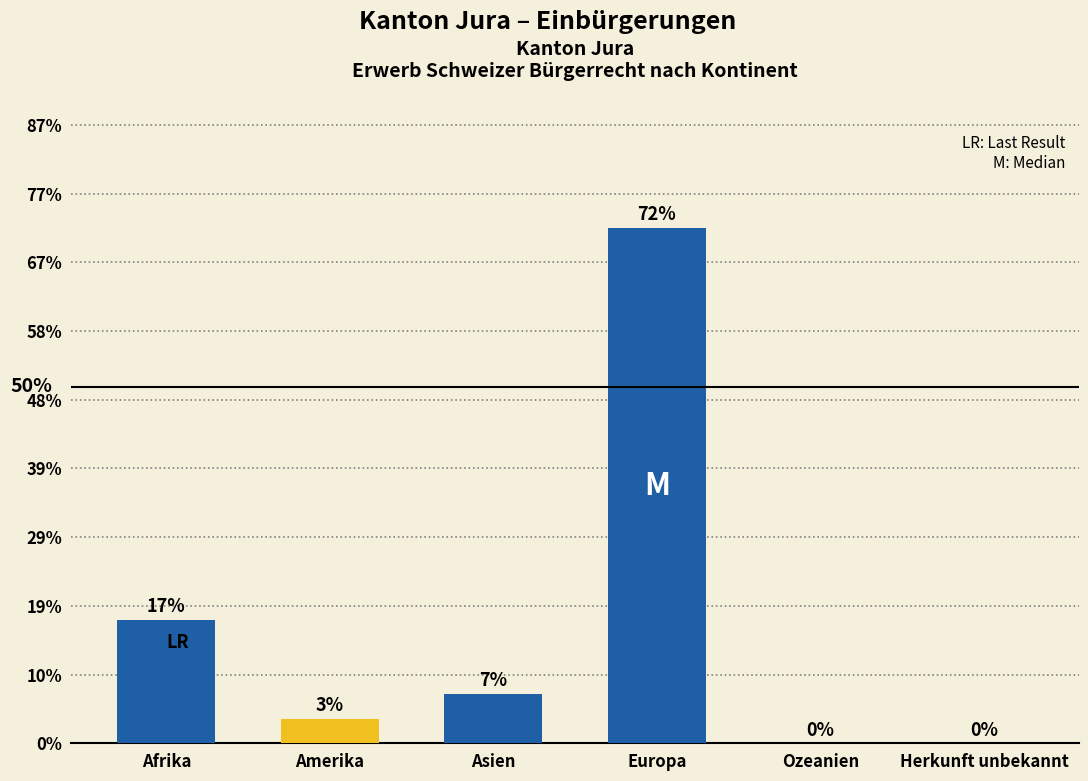

At which label does the data first exceed 6?

Afrika